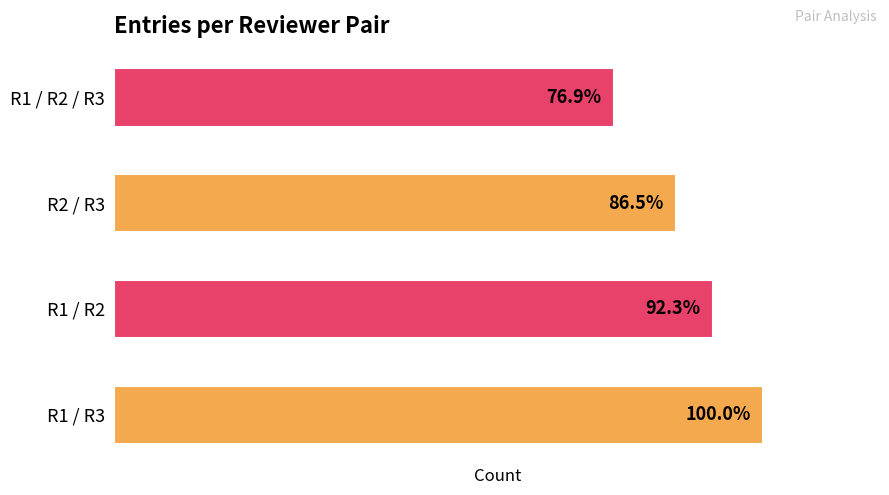

Are the bars grouped side by side (vs. stacked)?

No